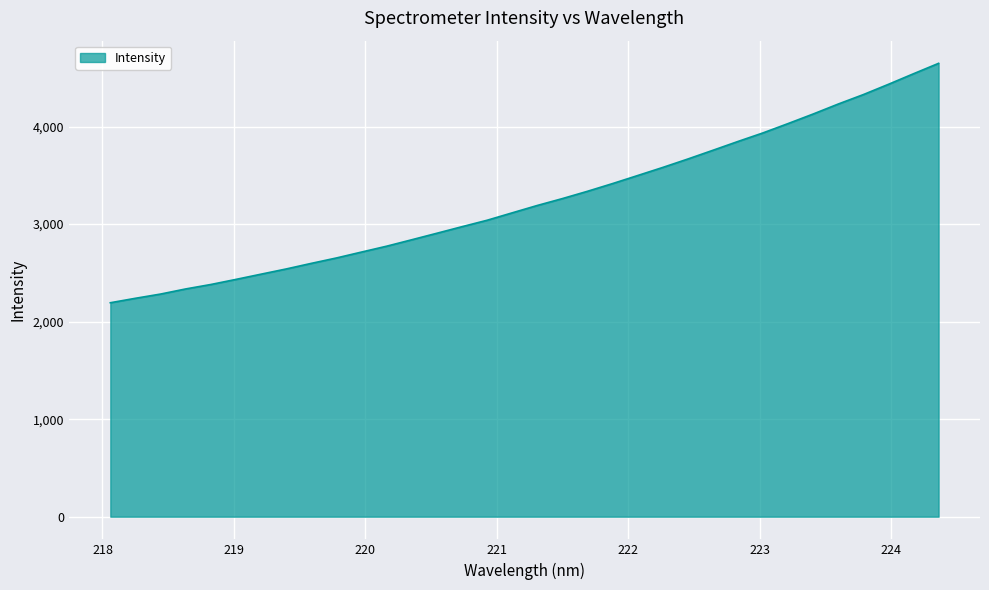

Does the chart display data point markers on the line(s)?

No